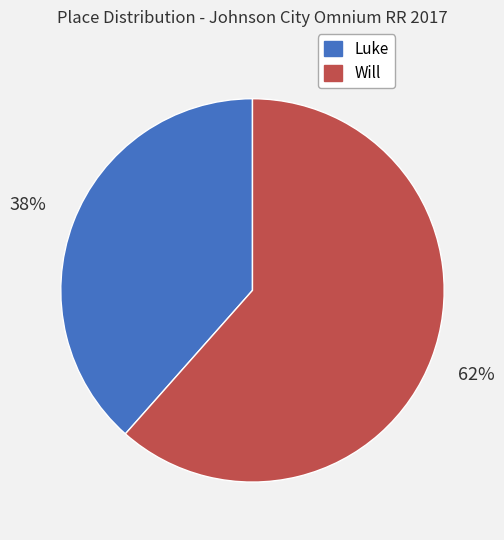

To the nearest percent, what is the combined percentage of Luke and Will?

100%